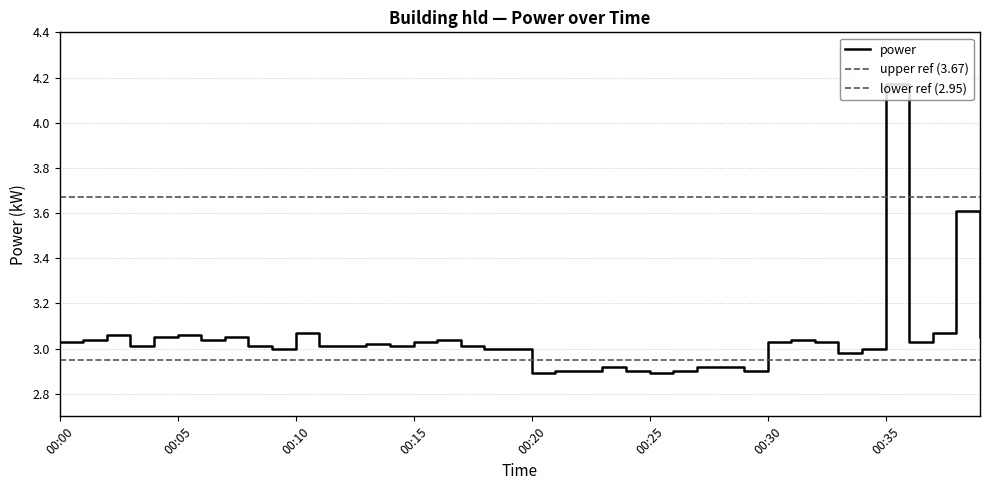

Reading left to right, what are all the values shown in this chart?

00:00=3.0	00:01=3.0	00:02=3.1	00:03=3.0	00:04=3.0	00:05=3.1	00:06=3.0	00:07=3.0	00:08=3.0	00:09=3.0	00:10=3.1	00:11=3.0	00:12=3.0	00:13=3.0	00:14=3.0	00:15=3.0	00:16=3.0	00:17=3.0	00:18=3.0	00:19=3.0	00:20=2.9	00:21=2.9	00:22=2.9	00:23=2.9	00:24=2.9	00:25=2.9	00:26=2.9	00:27=2.9	00:28=2.9	00:29=2.9	00:30=3.0	00:31=3.0	00:32=3.0	00:33=3.0	00:34=3.0	00:35=4.2	00:36=3.0	00:37=3.1	00:38=3.6	00:39=3.0